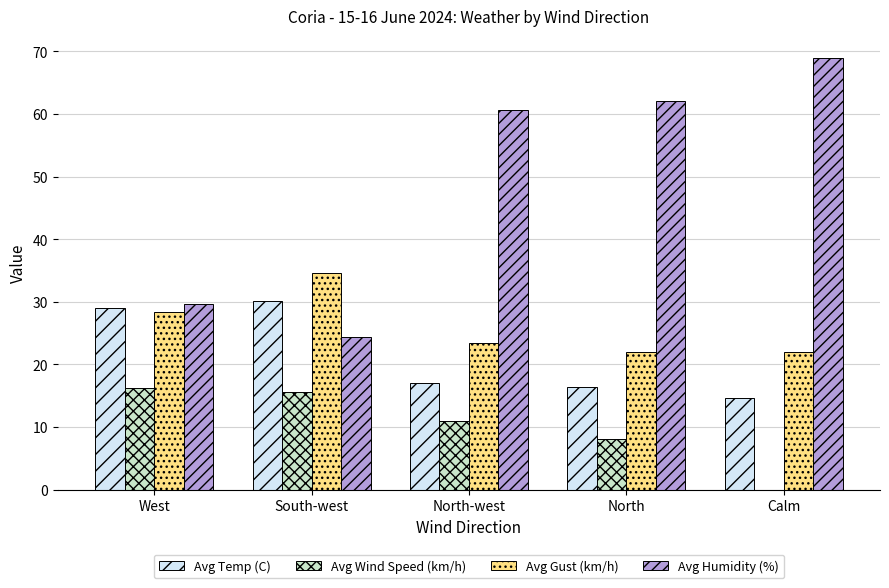

Which category has the highest value across all series?

Calm